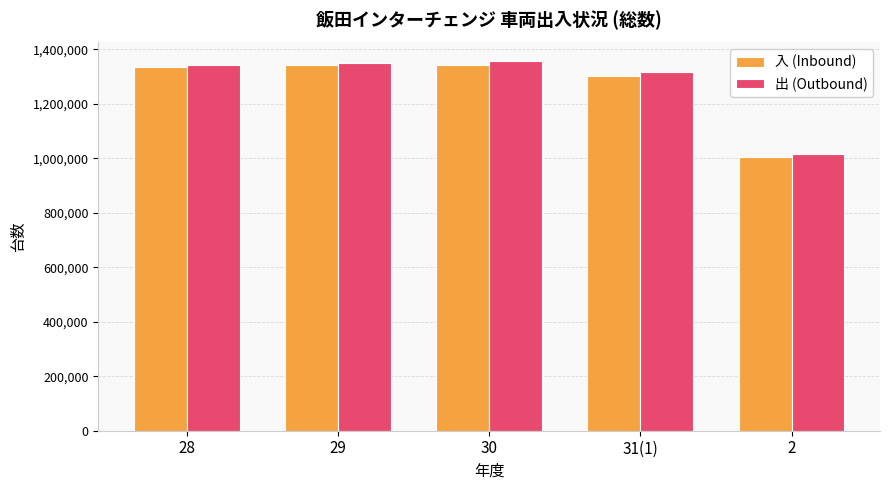

What is the spread (max minus min) of values at 2?

9646